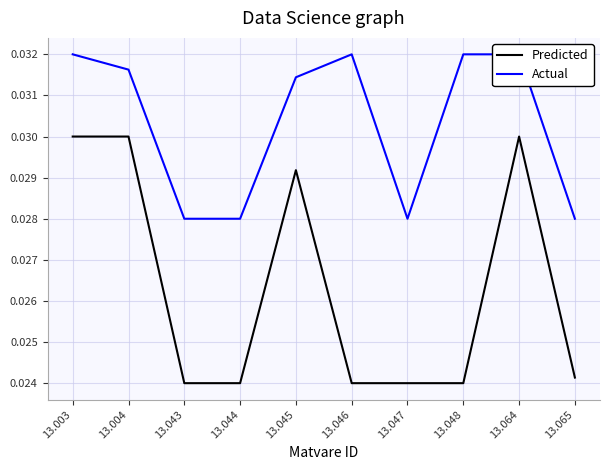

Between 13.047 and 13.048, which series saw the biggest shift?

Actual